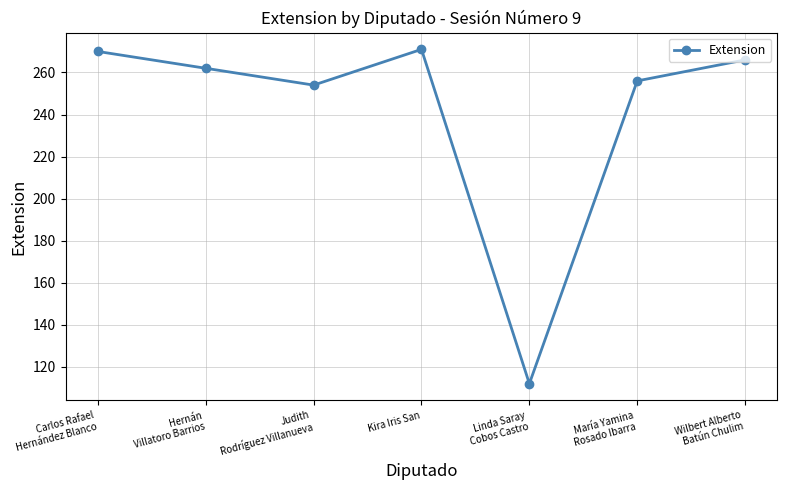

What is the smallest value displayed?

112